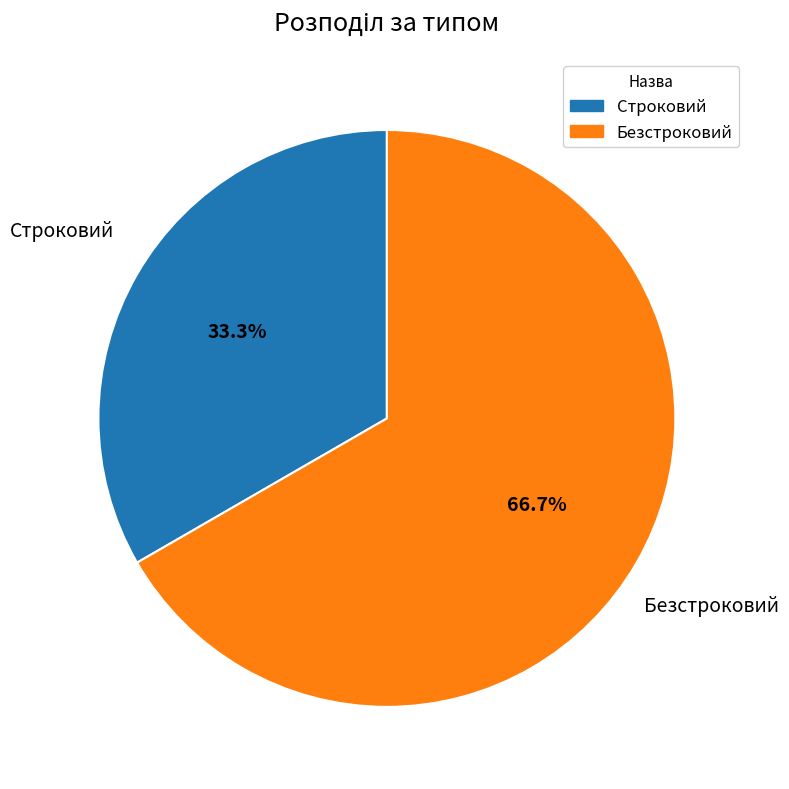

What is the total percentage of Строковий and Безстроковий?

100.0%